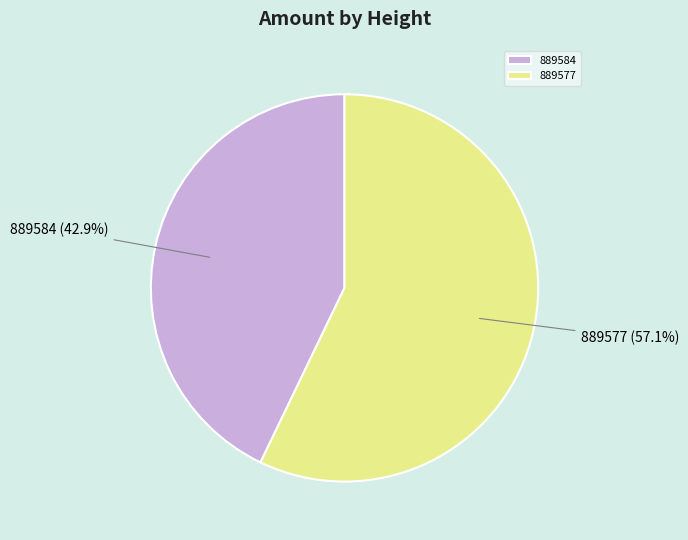

Is there a majority slice in this chart?

Yes